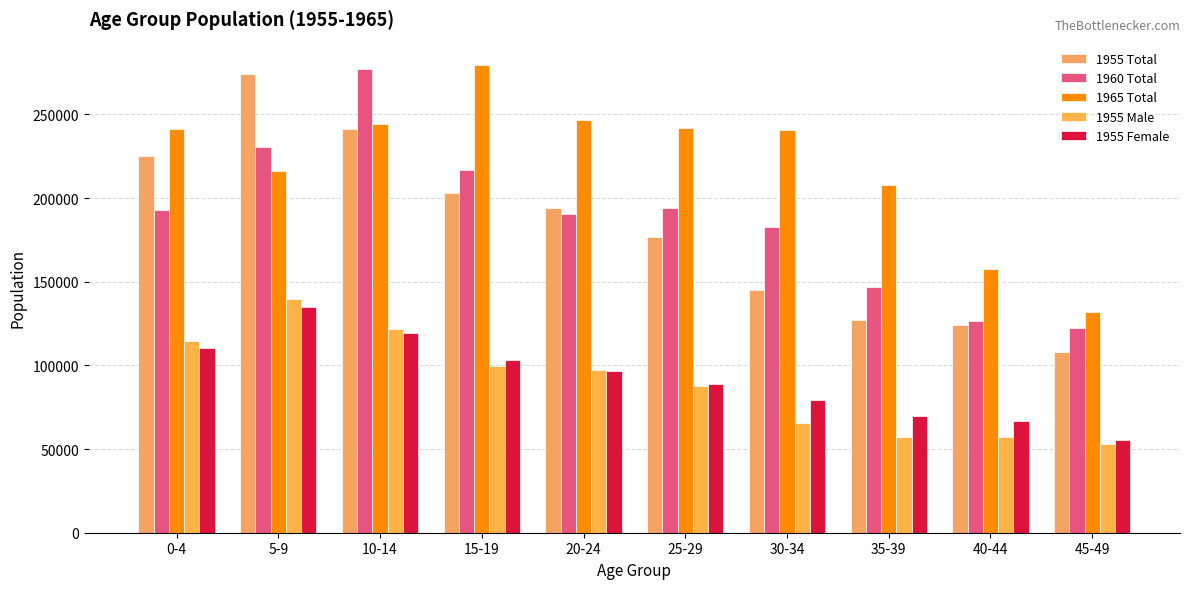

At which category is the sum across all series the highest?

10-14